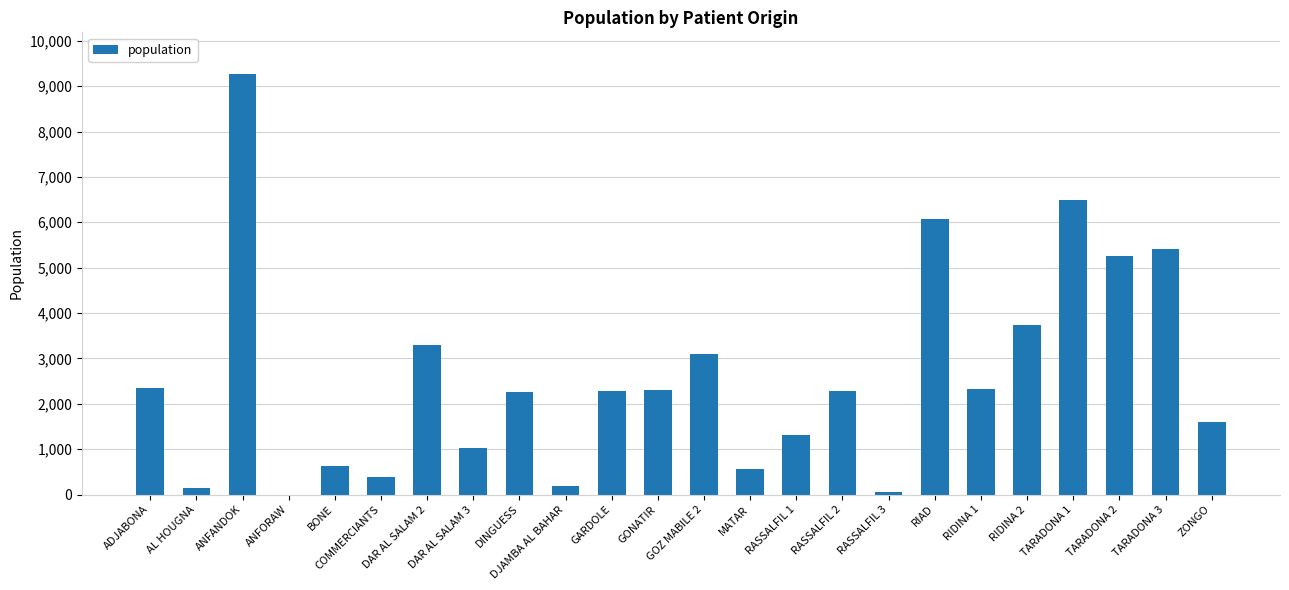

At which label is the value closest to 4630?

TARADONA 2